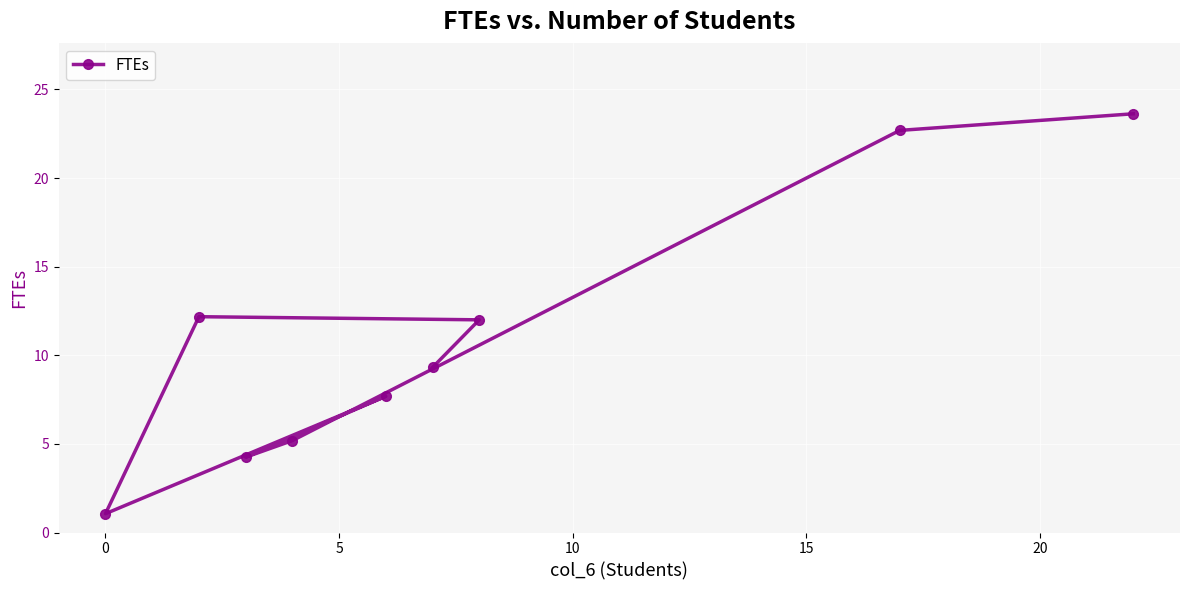

What is the maximum value shown in the chart?

23.6